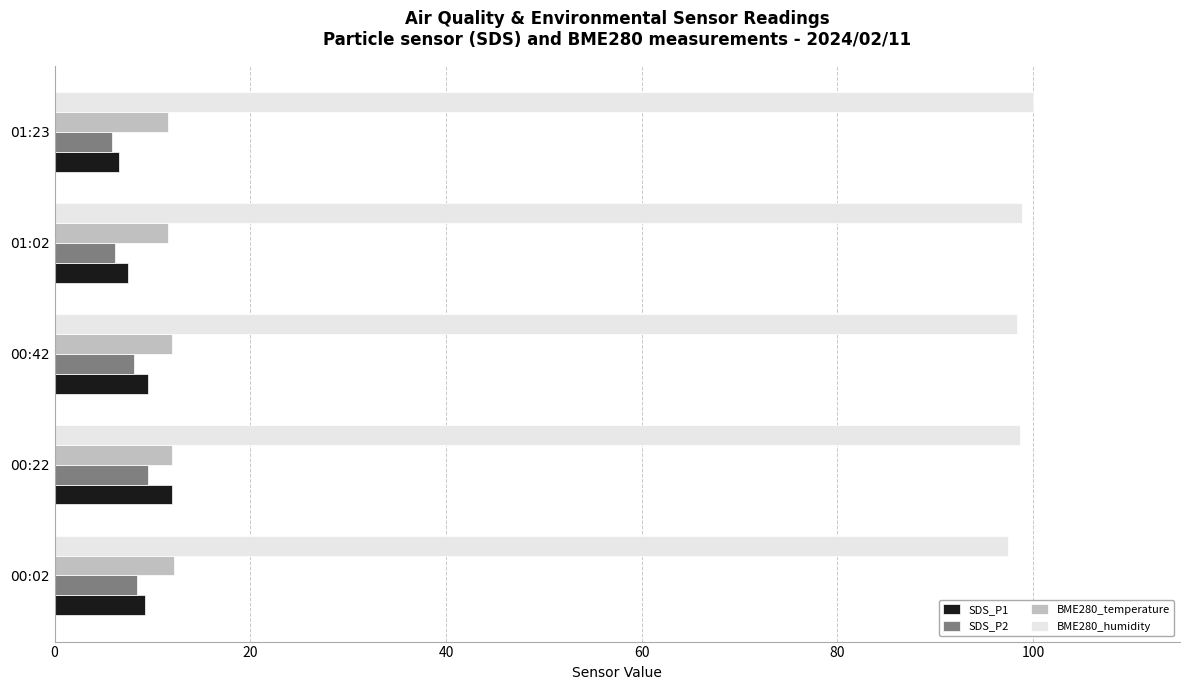

The SDS_P2 series shows 5.9 at 01:23. True or false?

True